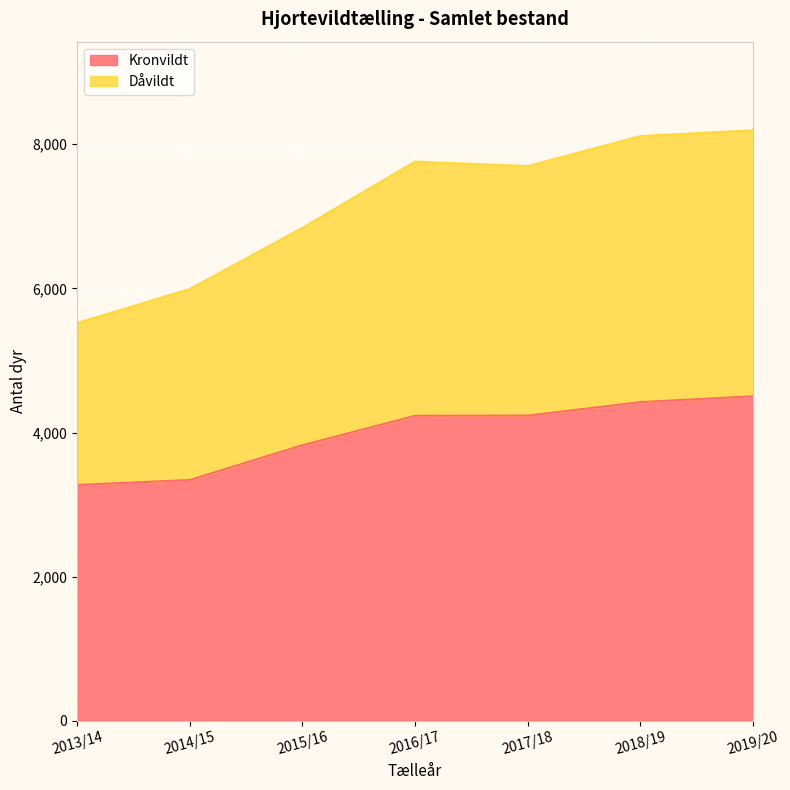

What is the difference between the Kronvildt values at 2014/15 and 2017/18?

894